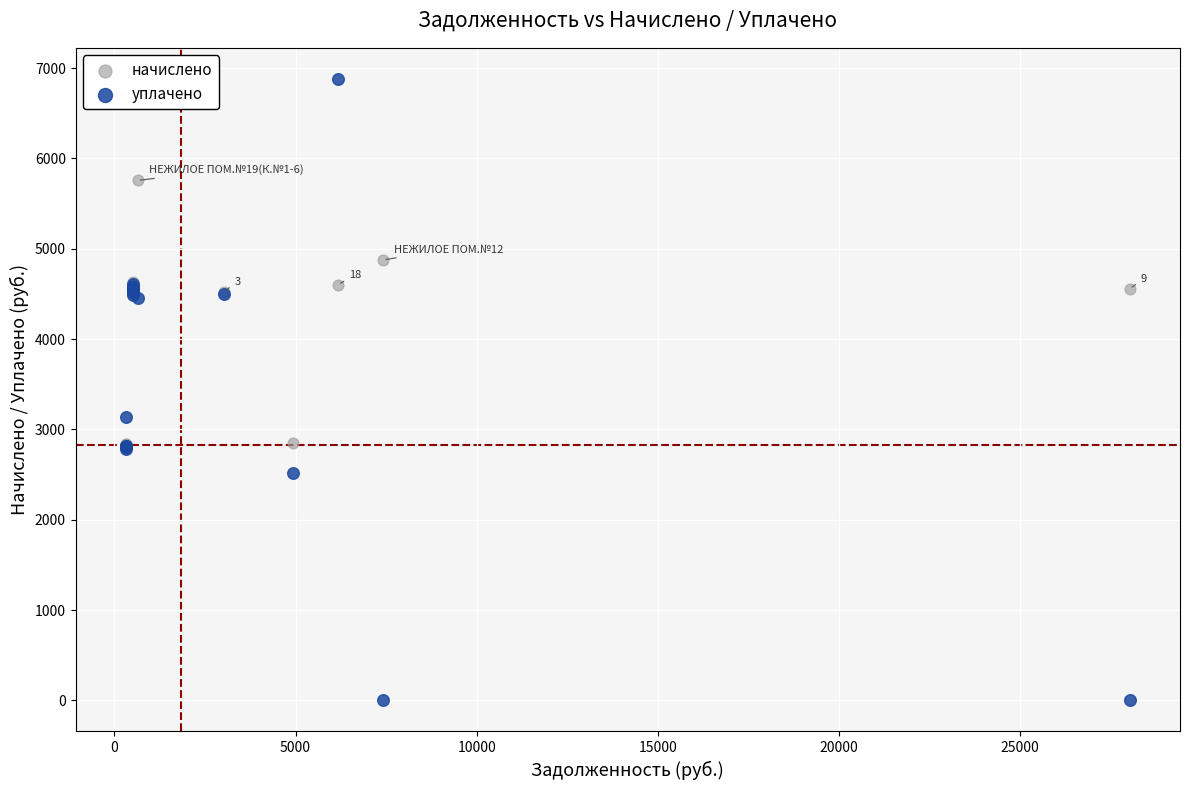

What are all the series names shown in the legend?

начислено, уплачено